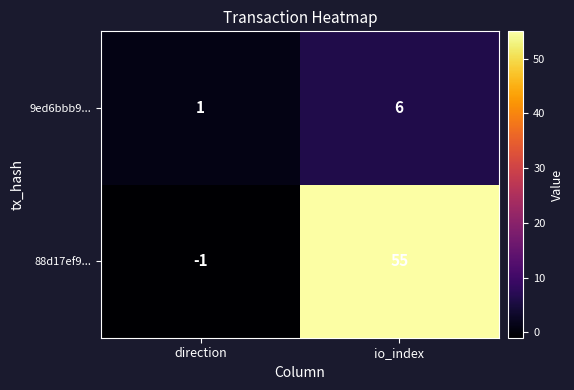

Which series has the largest total across all categories?

88d17ef9...